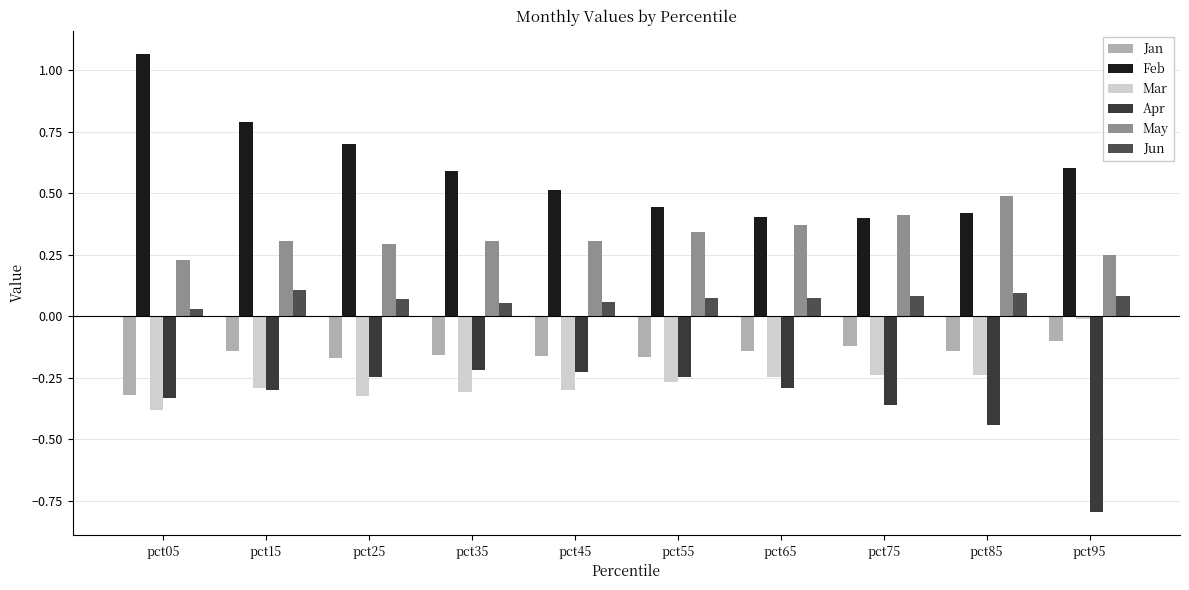

Are the bars grouped side by side (vs. stacked)?

Yes